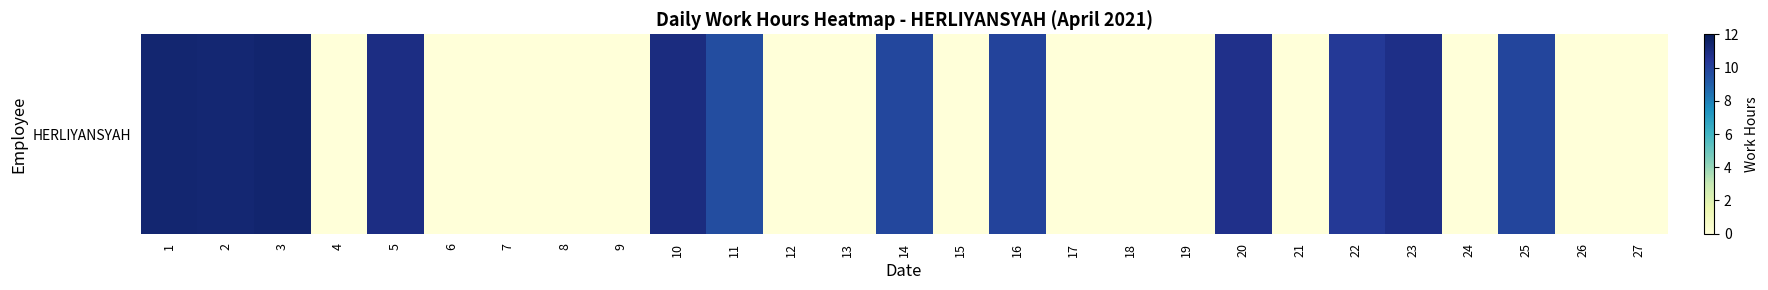

True or false: the data shows -6.6 at 6.

False